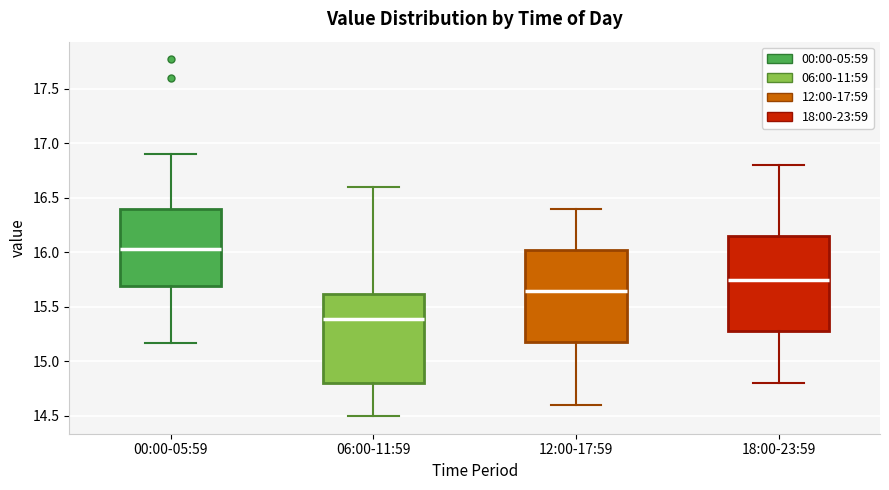

Reading left to right, transcribe this box plot: for each box, give where its median line is, the range the box spans, and where its two whiskers end, as read against the y-axis. The values are not printed on the chart, so give them approximately, as read against the axis.

00:00-05:59: median 16.05, box 15.70 to 16.40, whiskers 15.15 to 16.90
06:00-11:59: median 15.40, box 14.80 to 15.60, whiskers 14.50 to 16.60
12:00-17:59: median 15.65, box 15.20 to 16.05, whiskers 14.60 to 16.40
18:00-23:59: median 15.75, box 15.30 to 16.15, whiskers 14.80 to 16.80